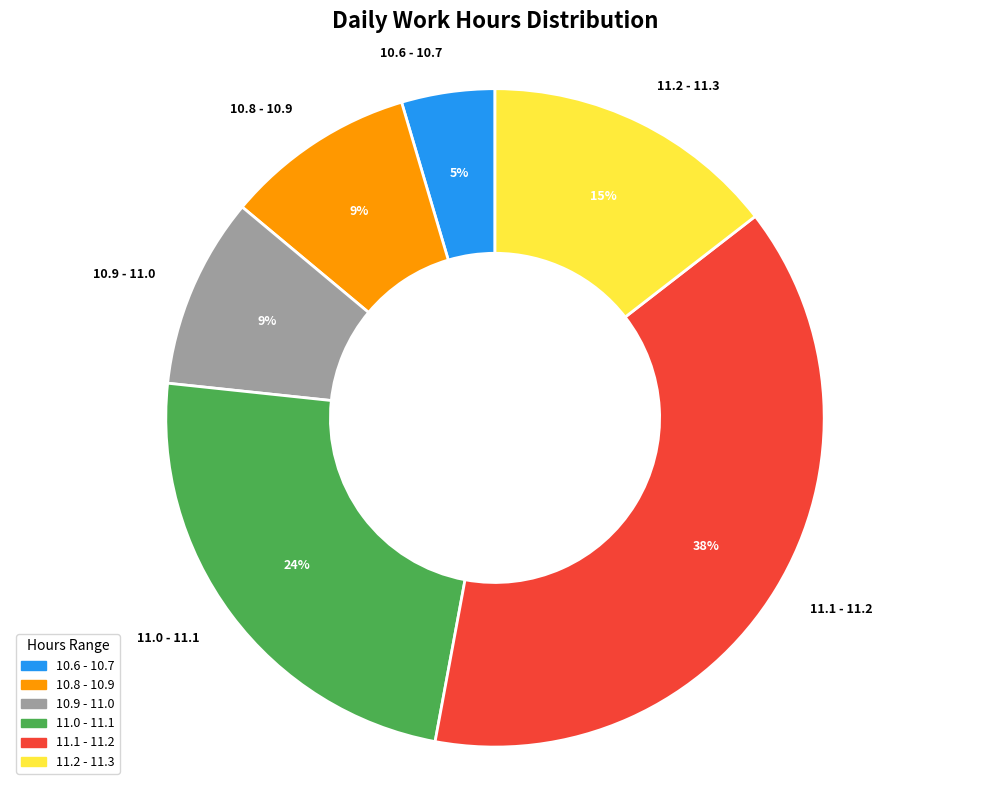

What percentage is the 11.2 - 11.3 slice, to the nearest percent?

15%